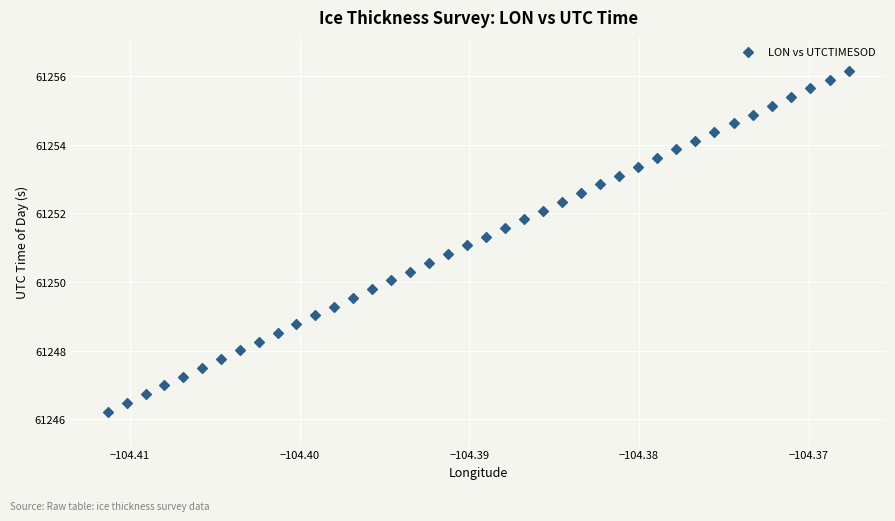

What is the range of Y values (max minus min)?

9.9